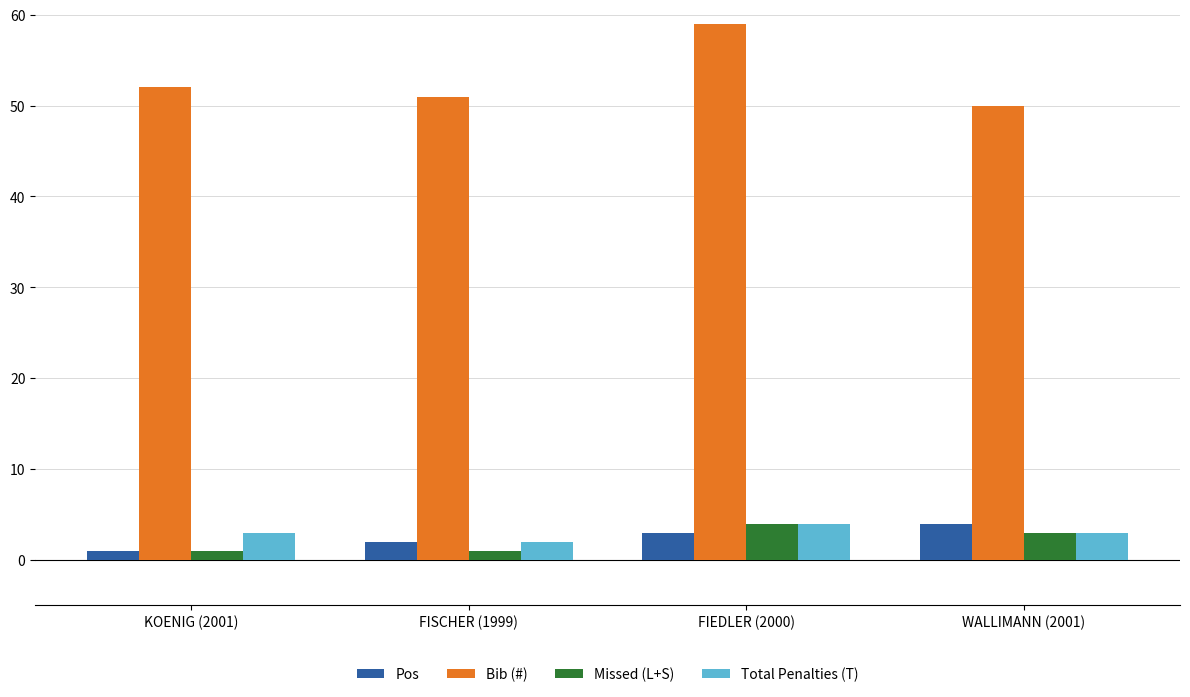

How many Bib (#) values are between 51 and 59?

3